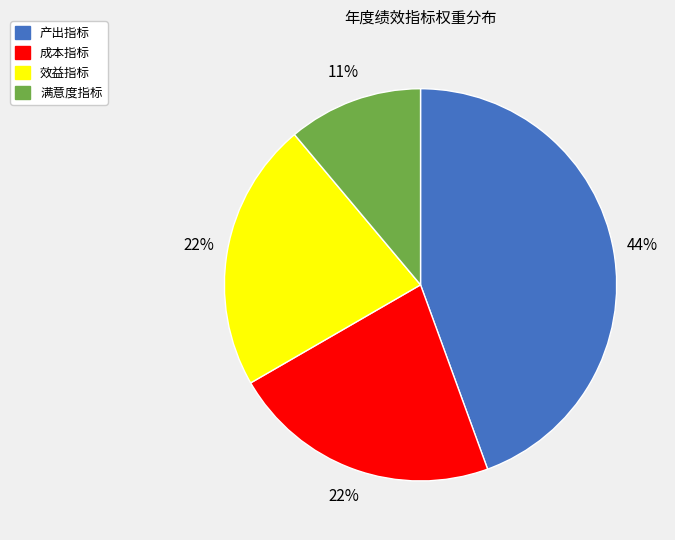

To the nearest percent, what is the combined percentage of 产出指标 and 成本指标?

67%